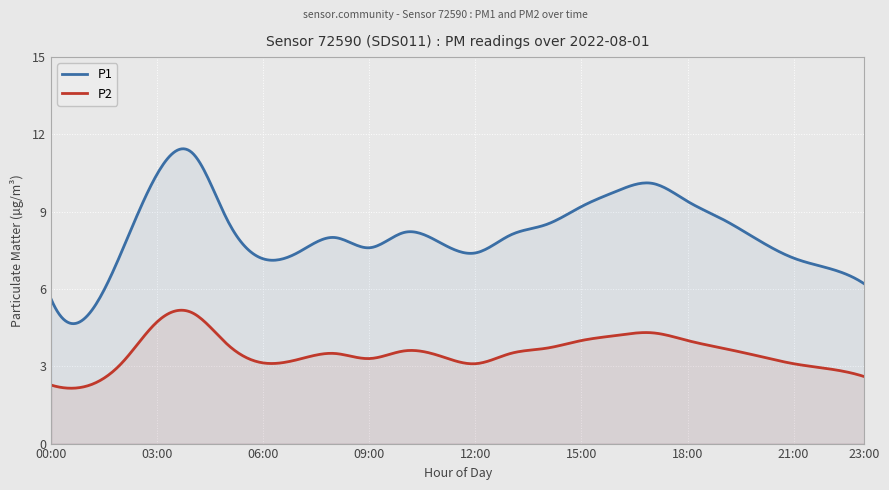

How many values in the P2 series are below 3?

4